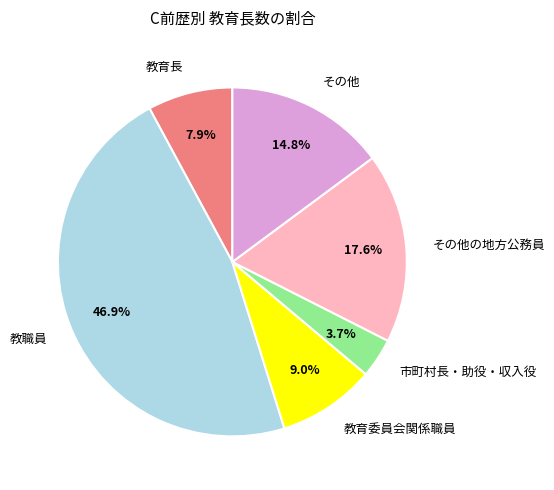

What is the largest slice in the pie chart?

教職員